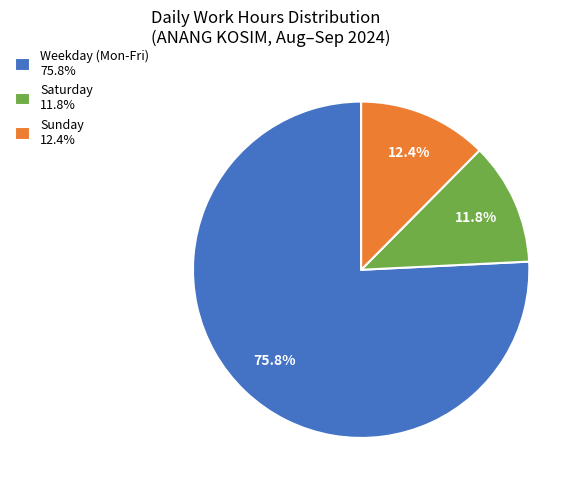

Count the number of slices in the pie.

3